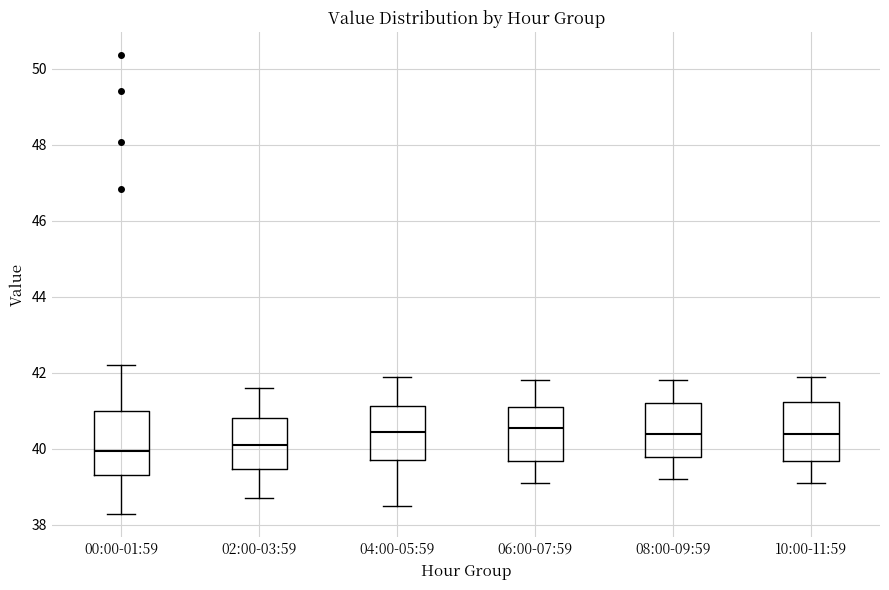

Reading left to right, read every box against the y-axis: the position of its median line, the range the box covers, and the ends of its whiskers. The values are not printed on the chart, so give them approximately, as read against the axis.

00:00-01:59: median 40.0, box 39.4 to 41.0, whiskers 38.2 to 42.2
02:00-03:59: median 40.2, box 39.4 to 40.8, whiskers 38.8 to 41.6
04:00-05:59: median 40.4, box 39.8 to 41.2, whiskers 38.6 to 42.0
06:00-07:59: median 40.6, box 39.6 to 41.2, whiskers 39.2 to 41.8
08:00-09:59: median 40.4, box 39.8 to 41.2, whiskers 39.2 to 41.8
10:00-11:59: median 40.4, box 39.6 to 41.2, whiskers 39.2 to 42.0